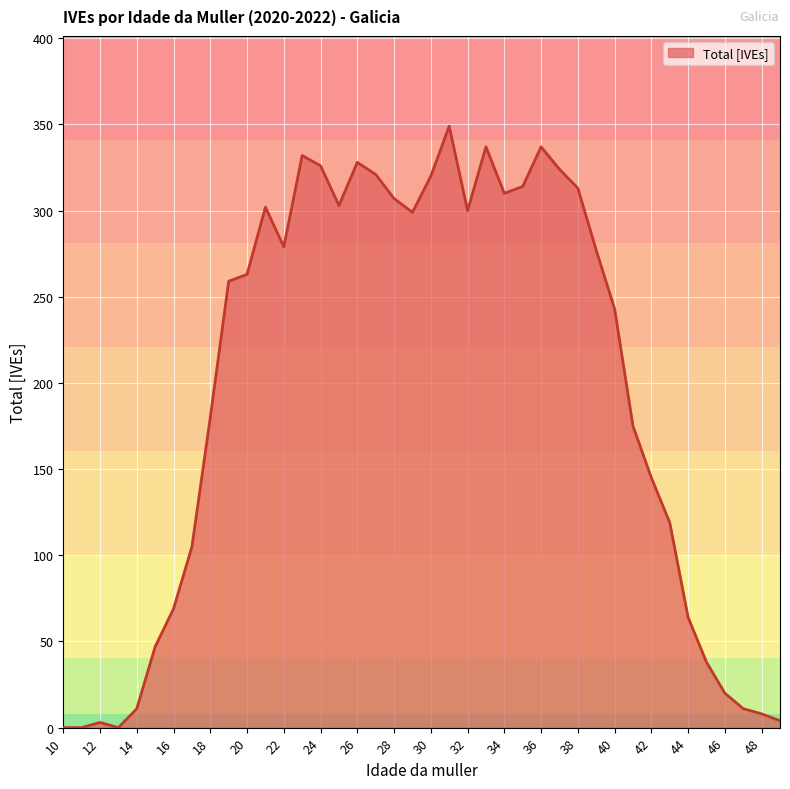

How many series are shown in this chart?

1